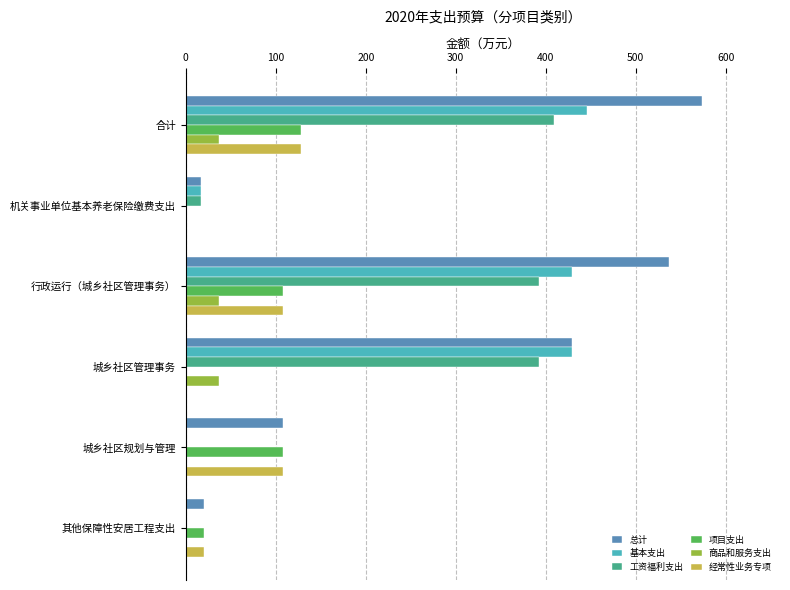

What is the approximate value of 工资福利支出 at 机关事业单位基本养老保险缴费支出?

16.8